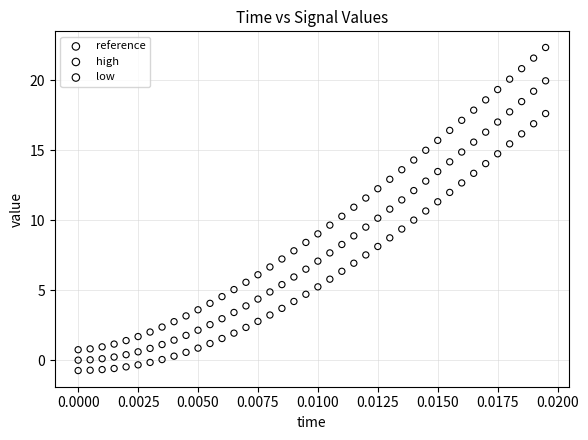

Which series has the widest spread of Y values?

high